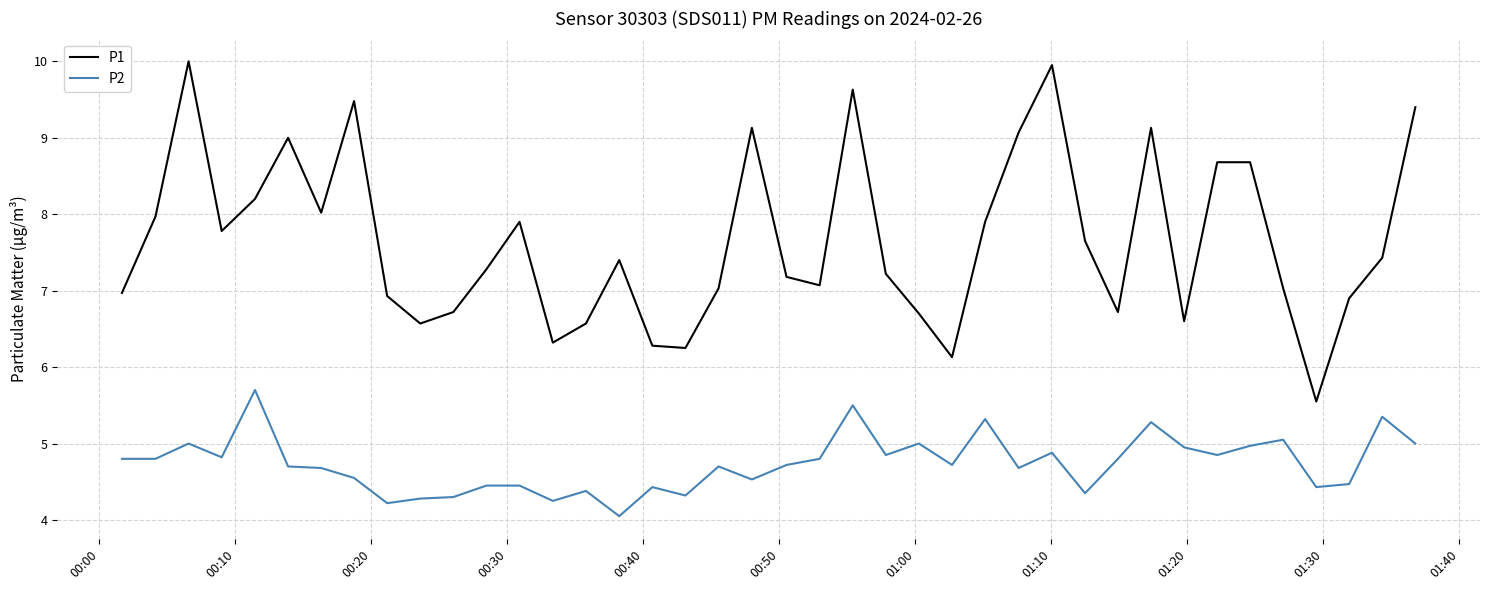

True or false: P1 and P2 cross at least once.

False